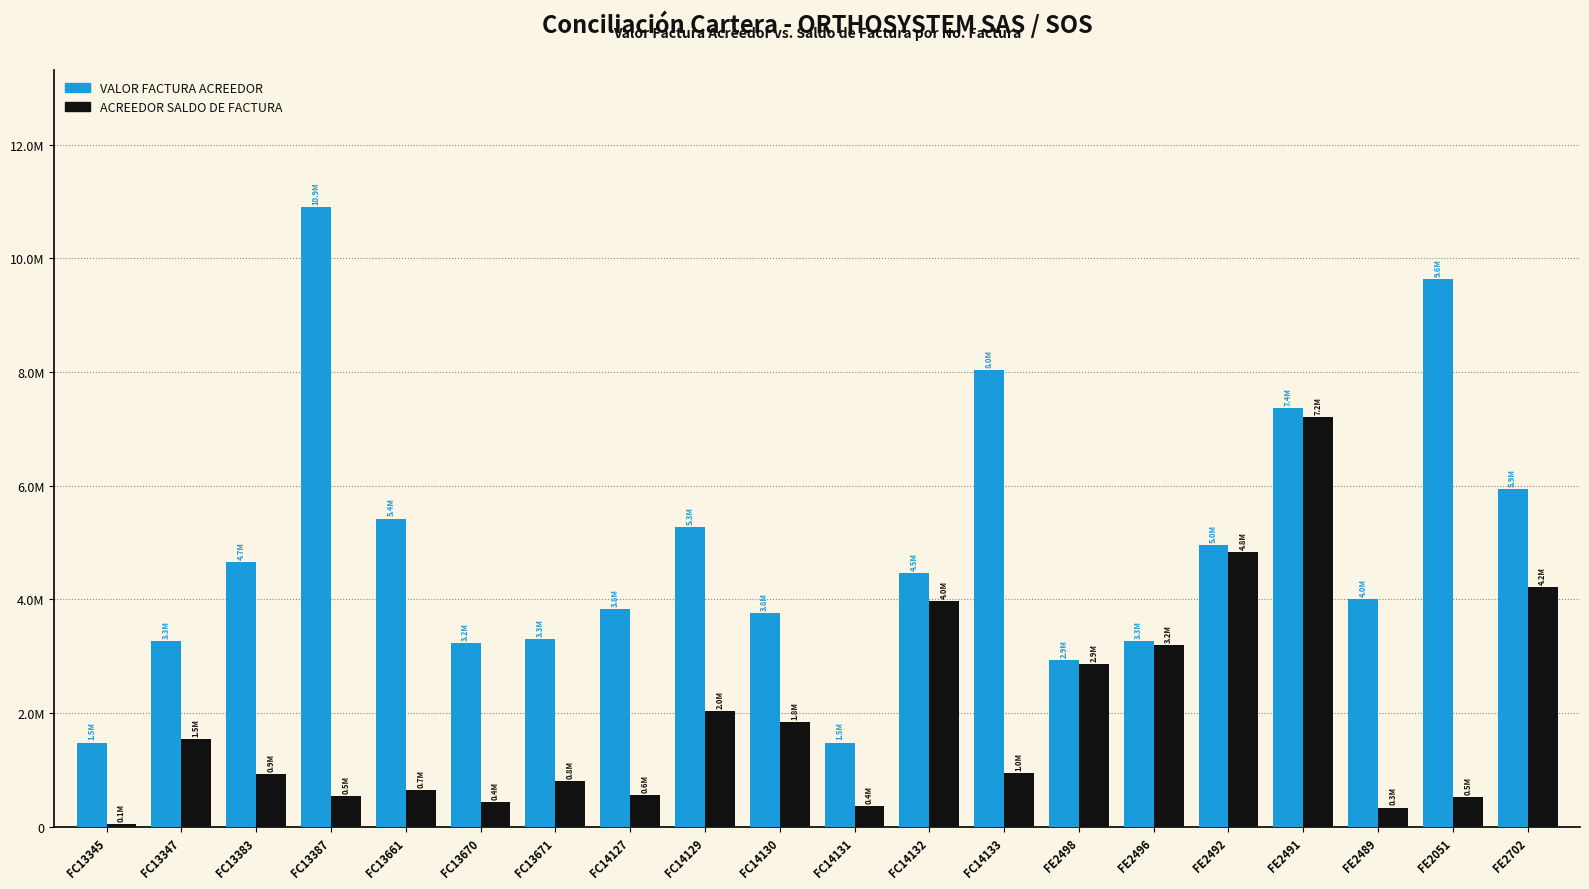

What value does the VALOR FACTURA ACREEDOR series have at FC13671, to the nearest 100?

3304000